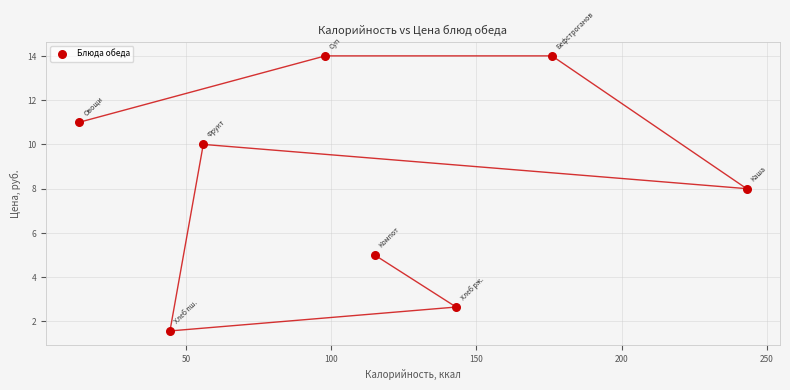

What Y value in the scatter plot is closest to 7?

8.0